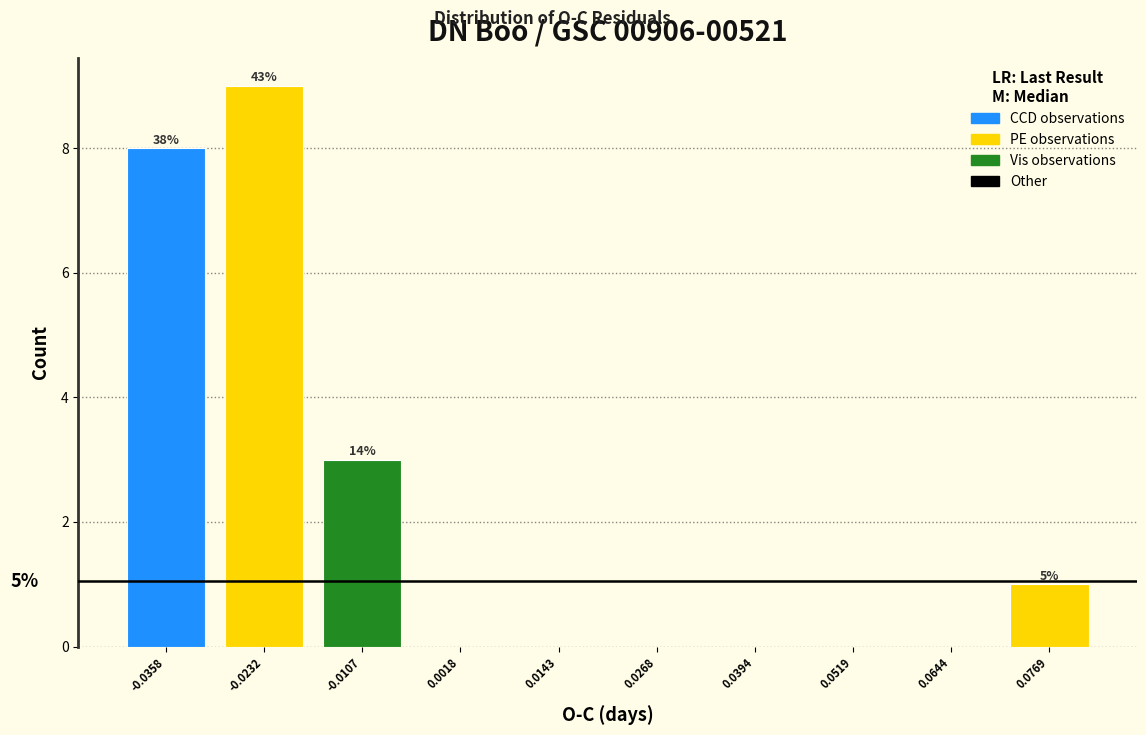

Reading left to right, extract all data points from this chart.

-0.0358=8	-0.0232=9	-0.0107=3	0.0018=0	0.0143=0	0.0268=0	0.0394=0	0.0519=0	0.0644=0	0.0769=1